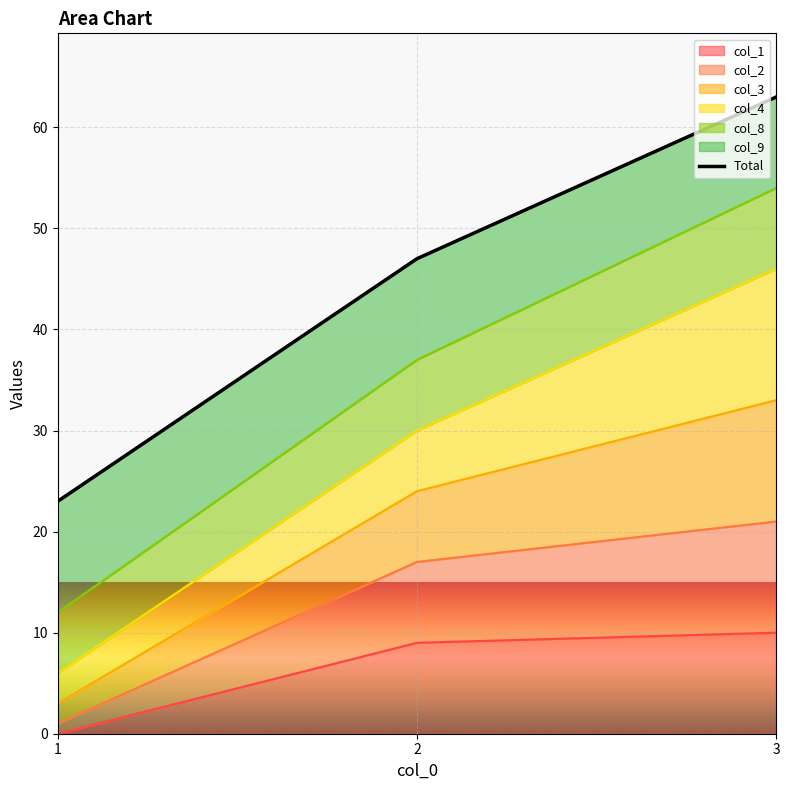

What is the minimum value shown in the chart?

23